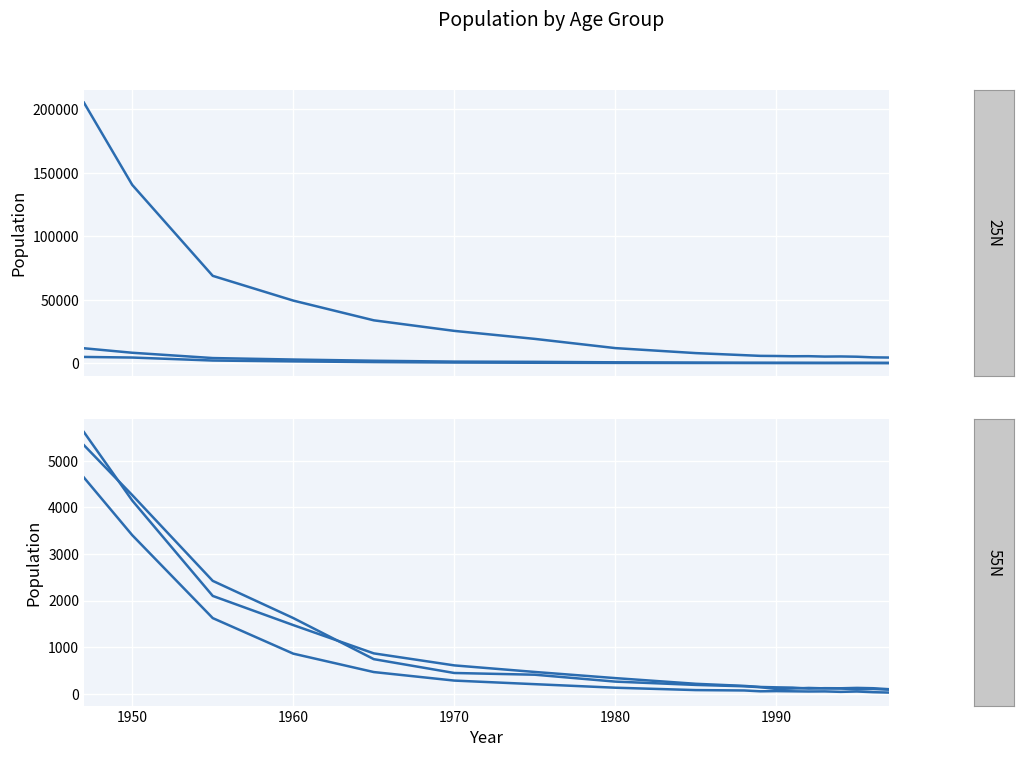

How many data points in 25N are less than 267?

9